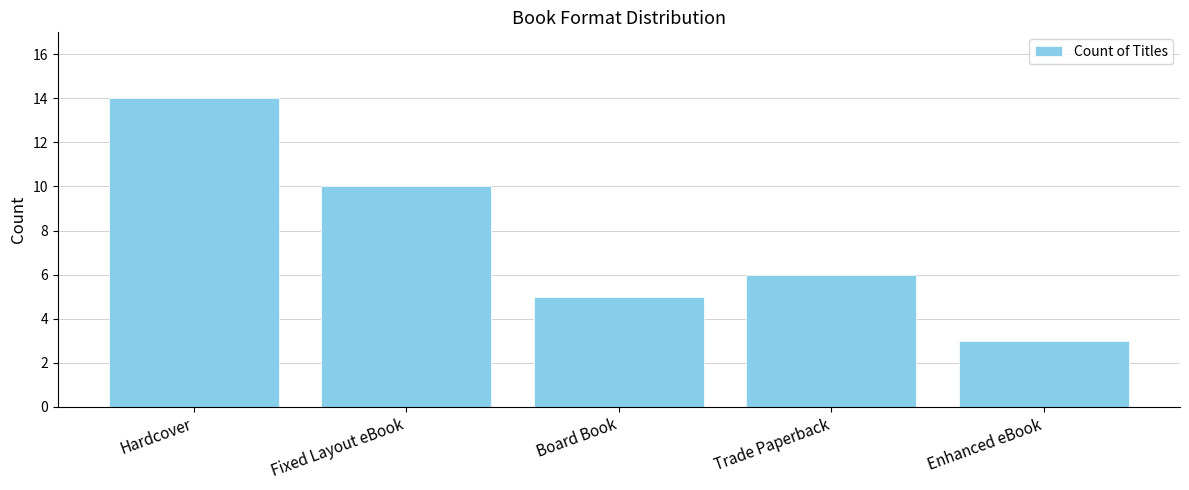

Does the chart contain any negative values?

No